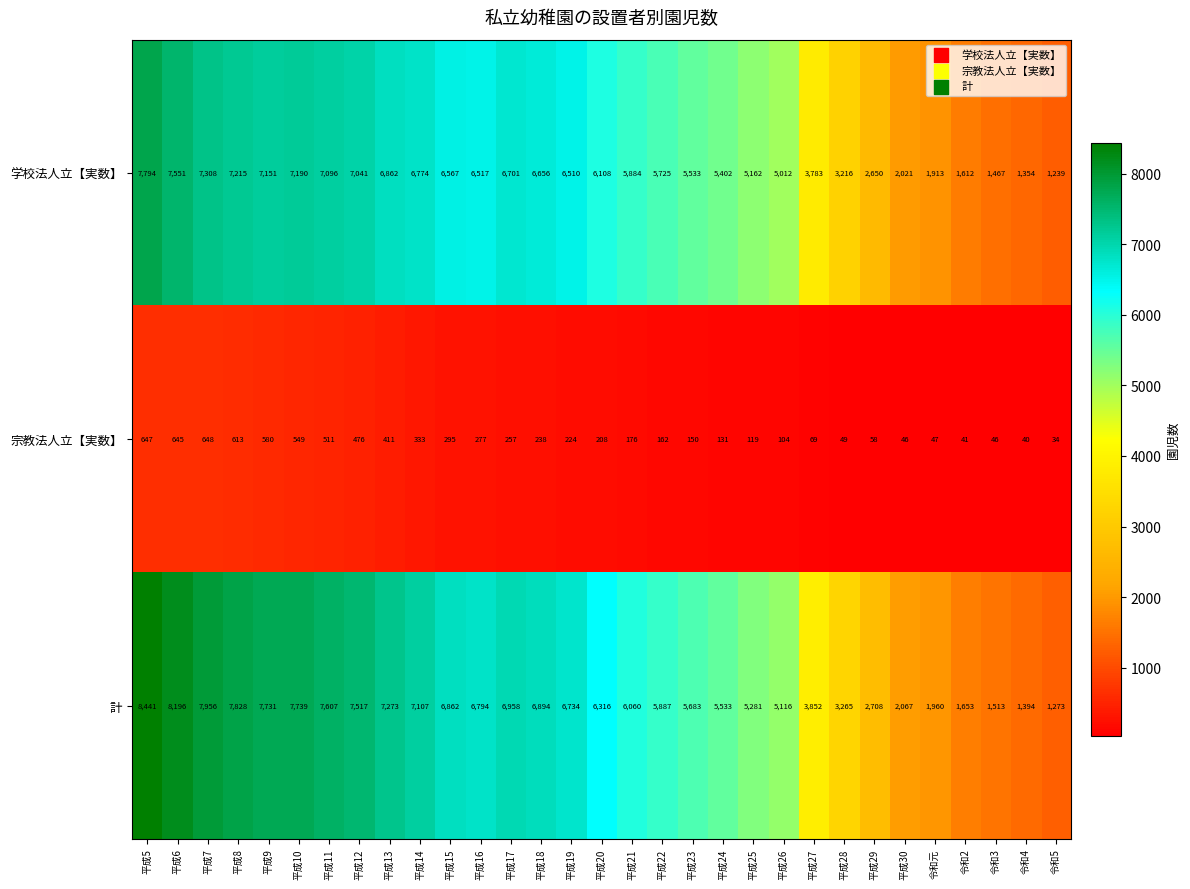

How many data points in 計 are less than 6316?

15